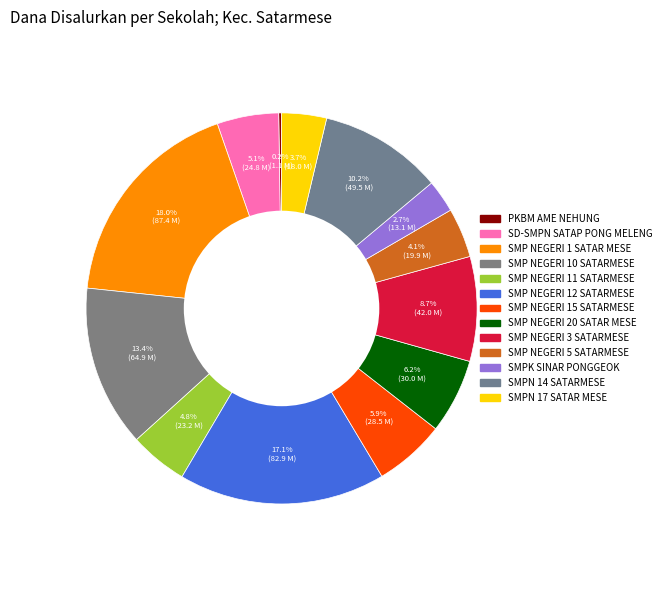

Does any single category account for the majority?

No